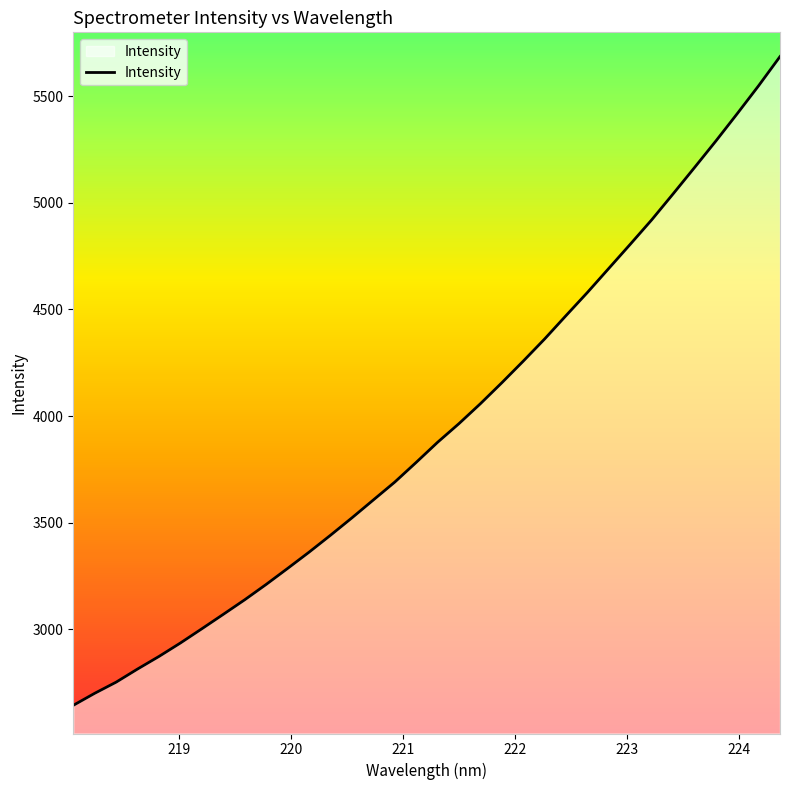

What is the difference between the maximum and minimum values?

3043.3